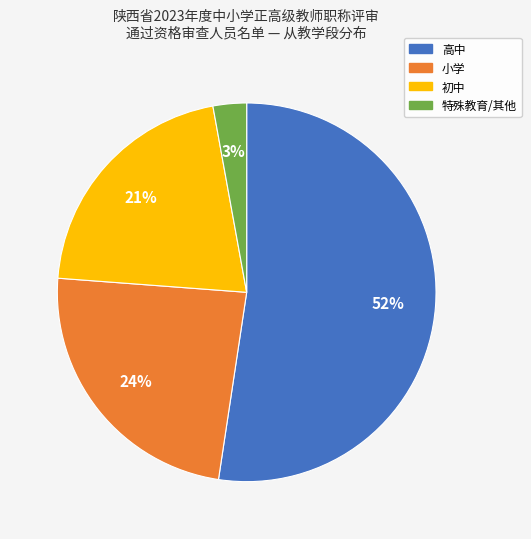

How many segments does this pie chart have?

4